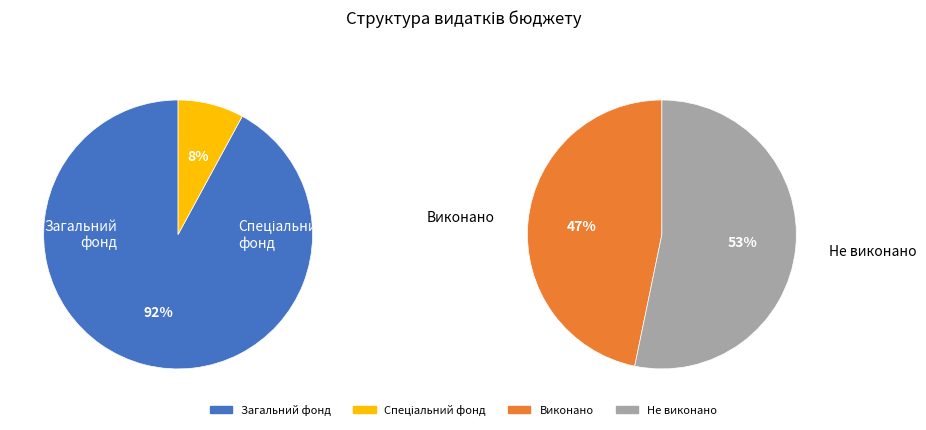

Rank the series by their maximum value, from highest to lowest.

values_left, values_right